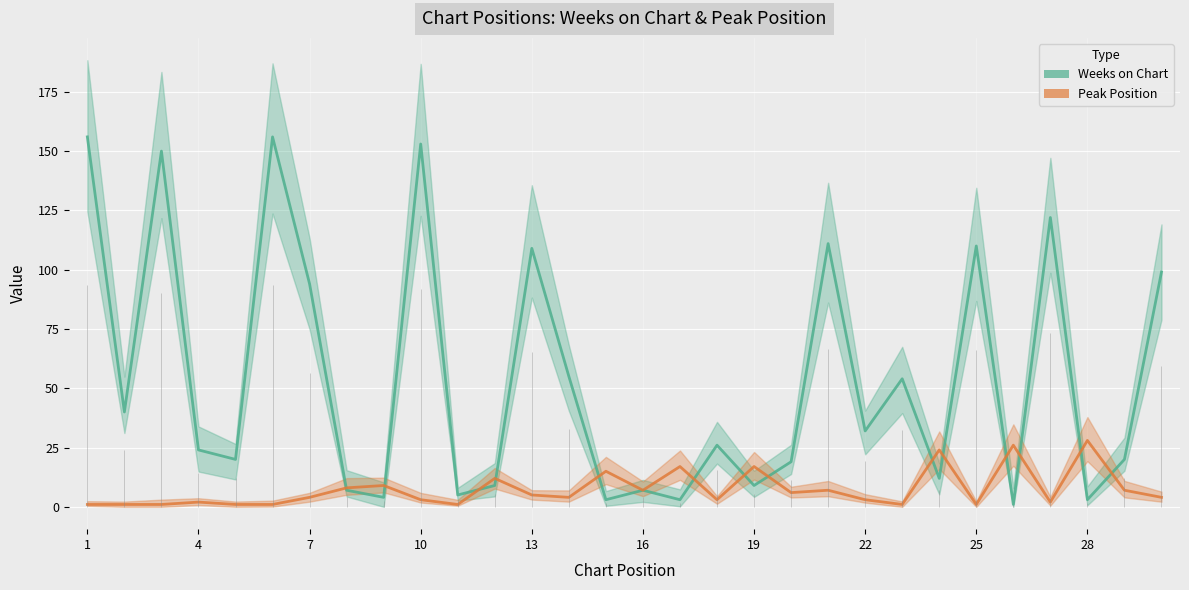

How many values in the Weeks on Chart series exceed 26?

14